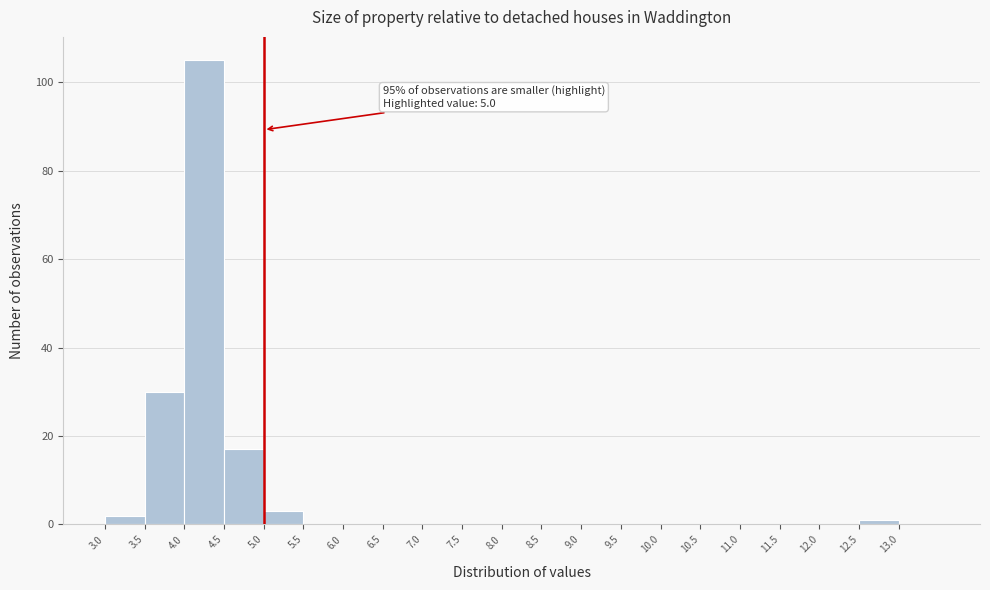

Over which range of the x-axis is the bar tallest?

4.0 to 4.5